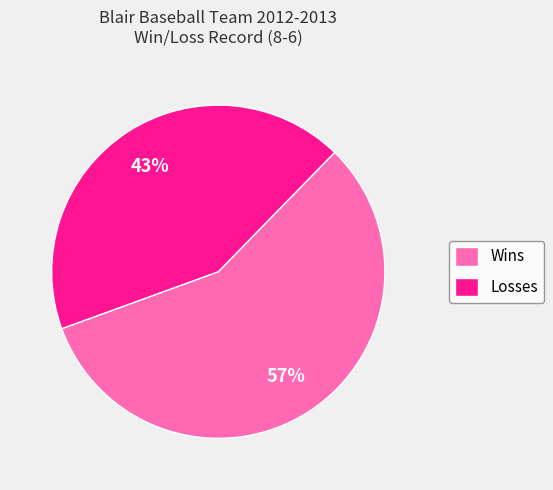

Which category has the smallest portion of the pie?

Losses